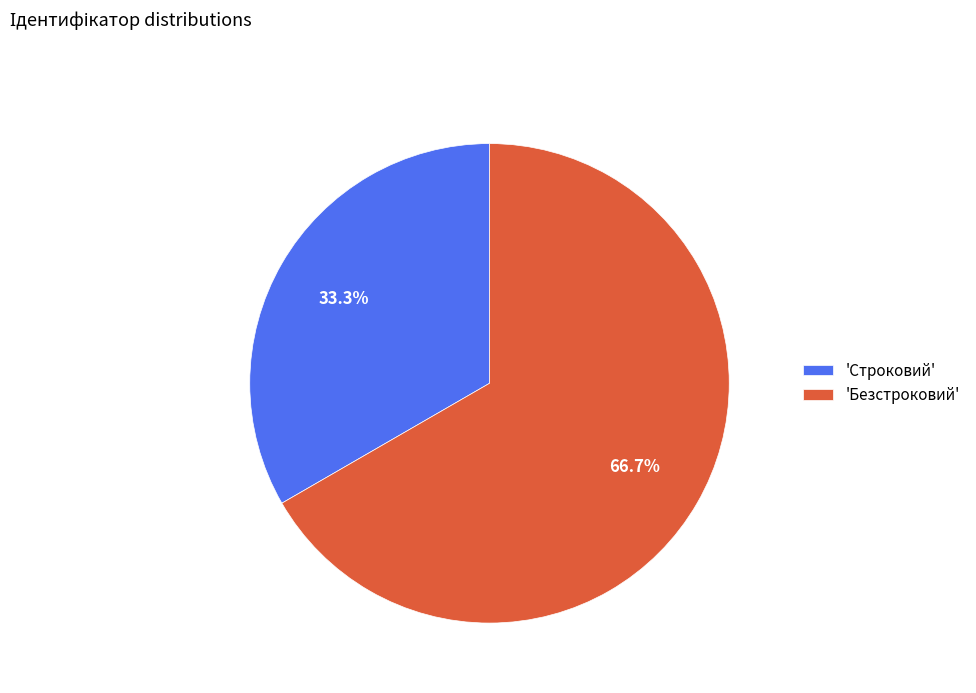

Which slice is the largest?

'Безстроковий'